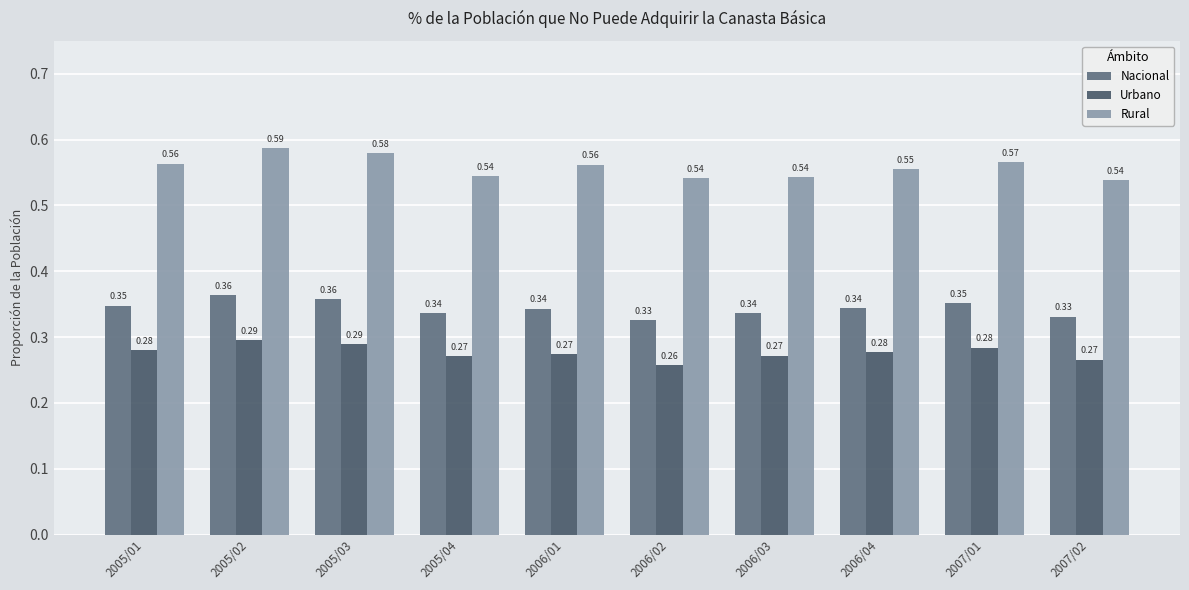

The value of Rural at 2006/03 is 0.8. True or false?

False